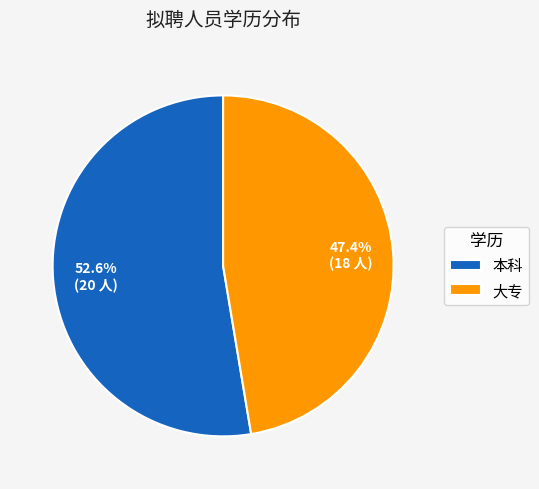

Between 大专 and 本科, which is larger?

本科